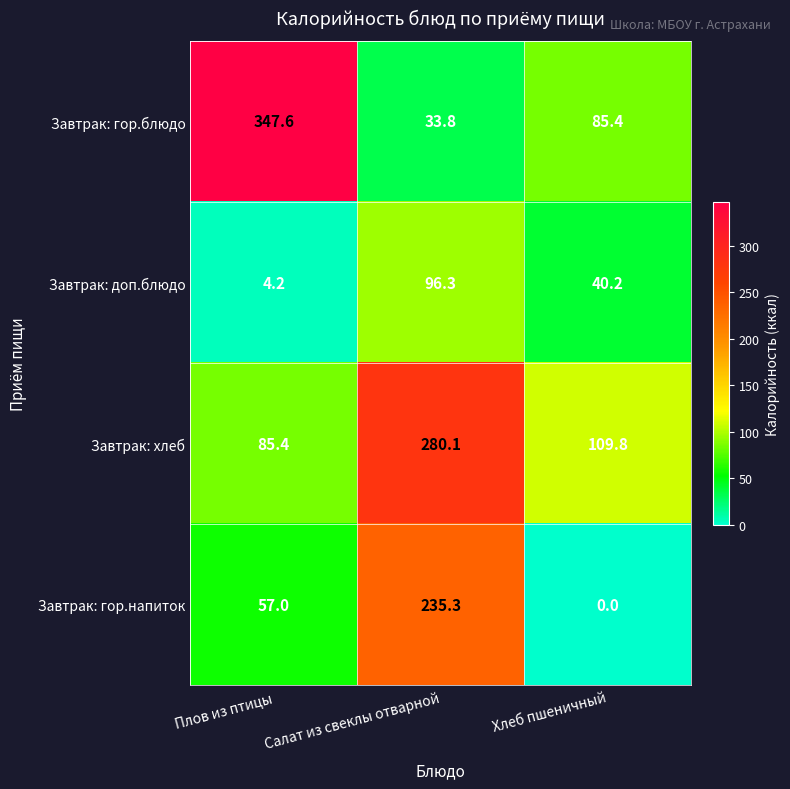

At Плов из птицы, list the series in order from smallest to largest.

Завтрак: доп.блюдо, Завтрак: гор.напиток, Завтрак: хлеб, Завтрак: гор.блюдо